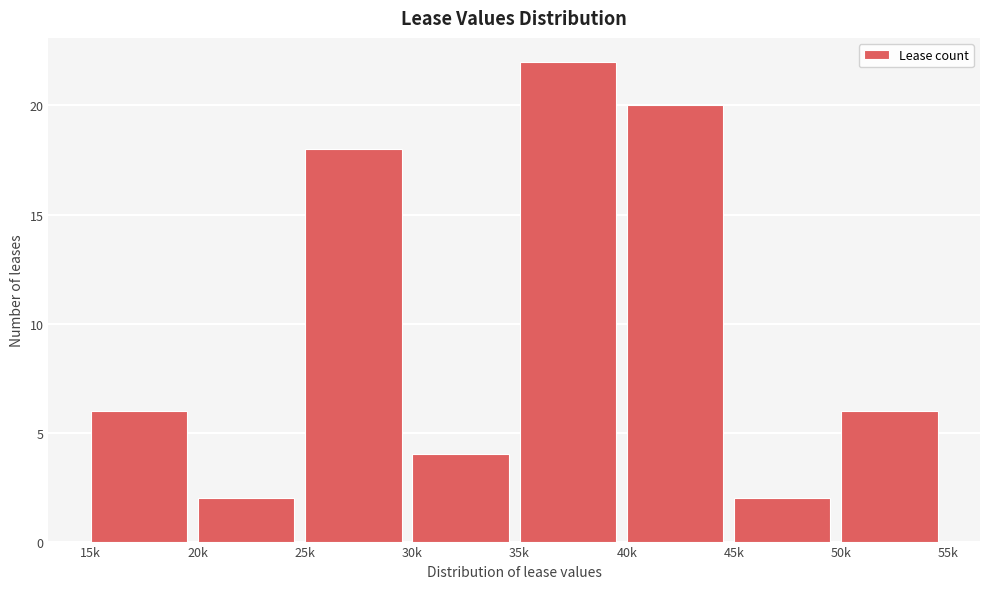

Reading left to right, extract all data points from this chart.

15k=6	20k=2	25k=18	30k=4	35k=22	40k=20	45k=2	50k=6